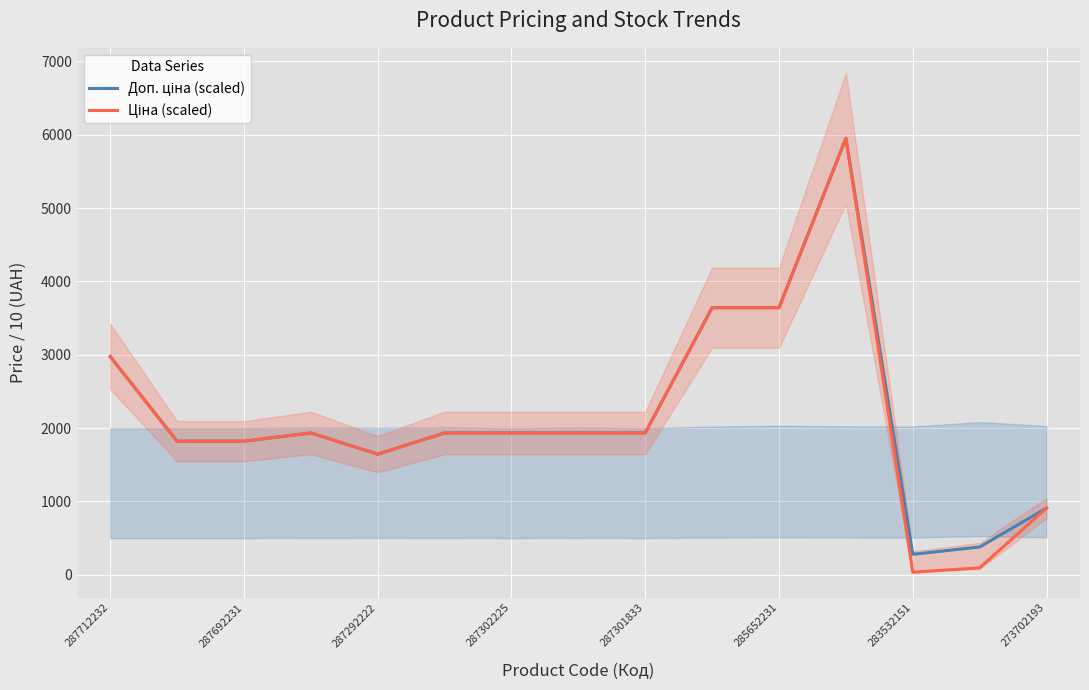

True or false: Ціна (scaled) and Доп. ціна (scaled) intersect in this chart.

False